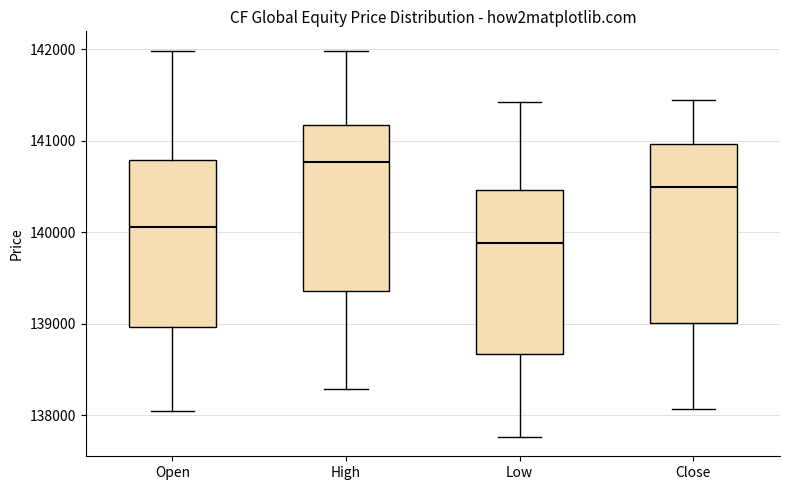

Where does the median line of the box for Close sit on the y-axis? The values are not printed on the chart, so give them approximately, as read against the axis.

140500